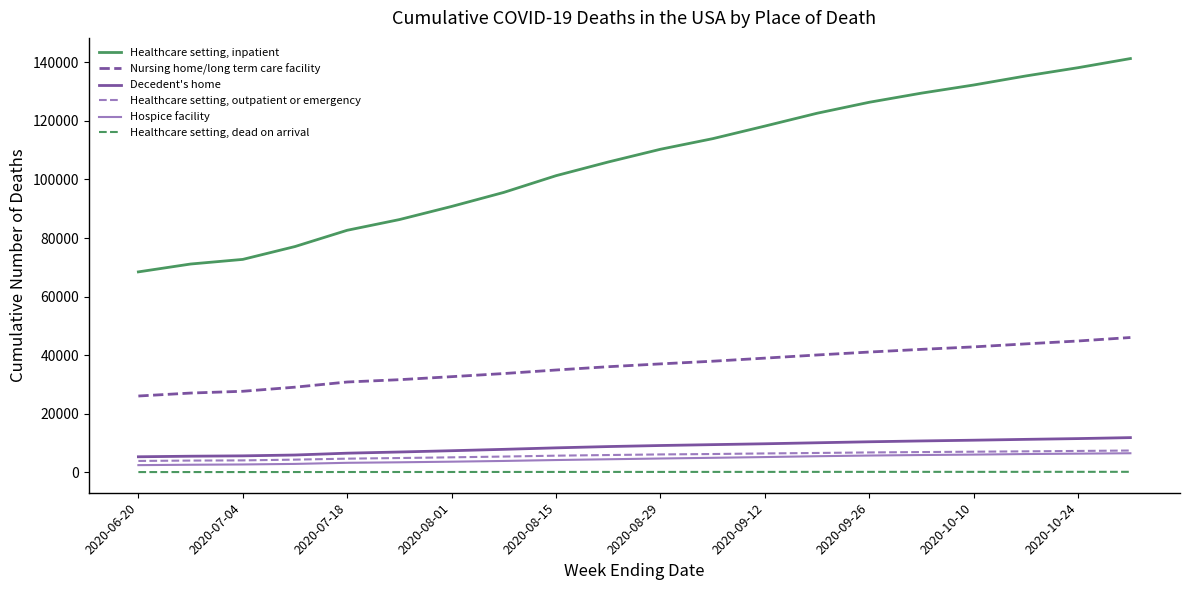

Rank the series by their maximum value, from lowest to highest.

Healthcare setting, dead on arrival, Hospice facility, Healthcare setting, outpatient or emergency, Decedent's home, Nursing home/long term care facility, Healthcare setting, inpatient